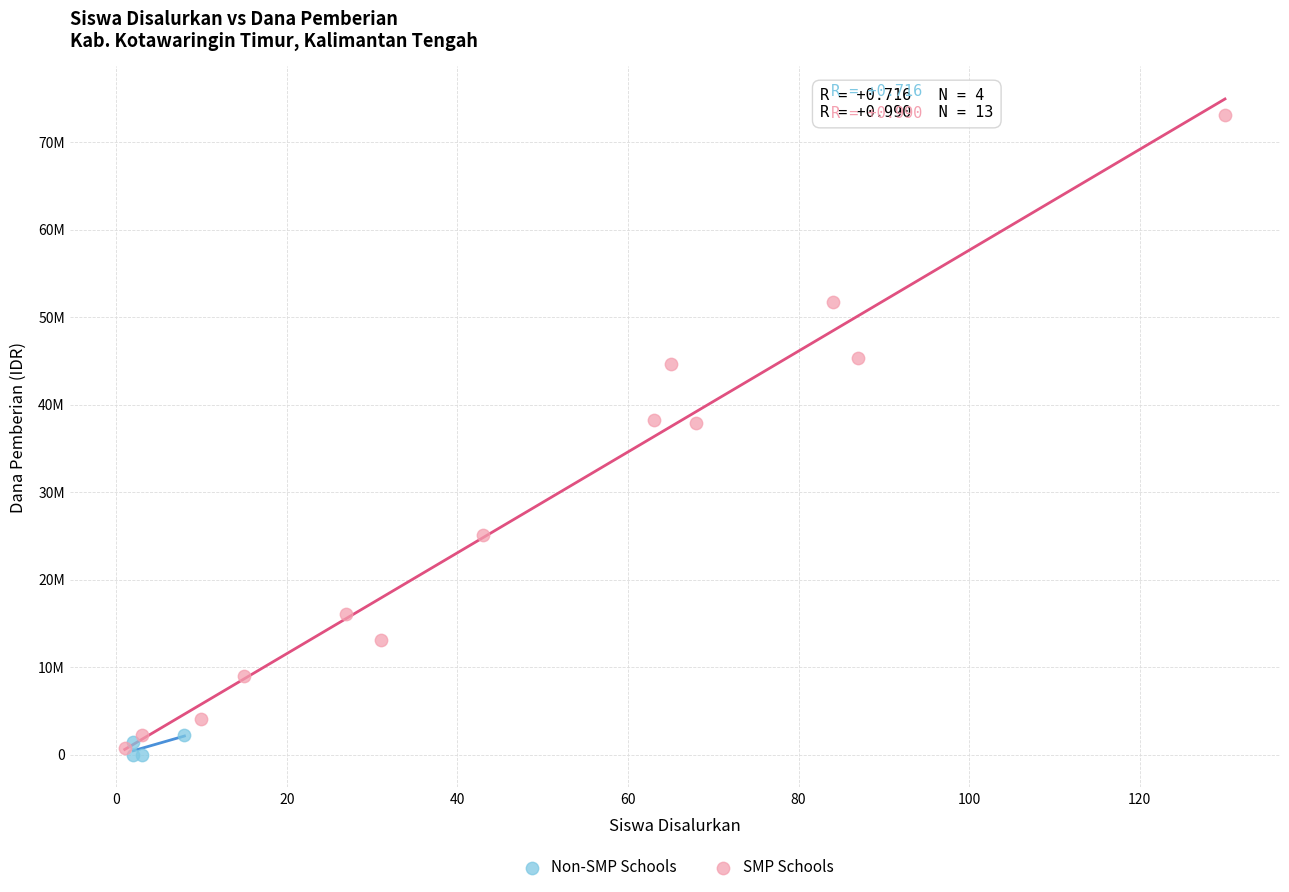

Which series reaches the minimum Y coordinate?

Non-SMP Schools